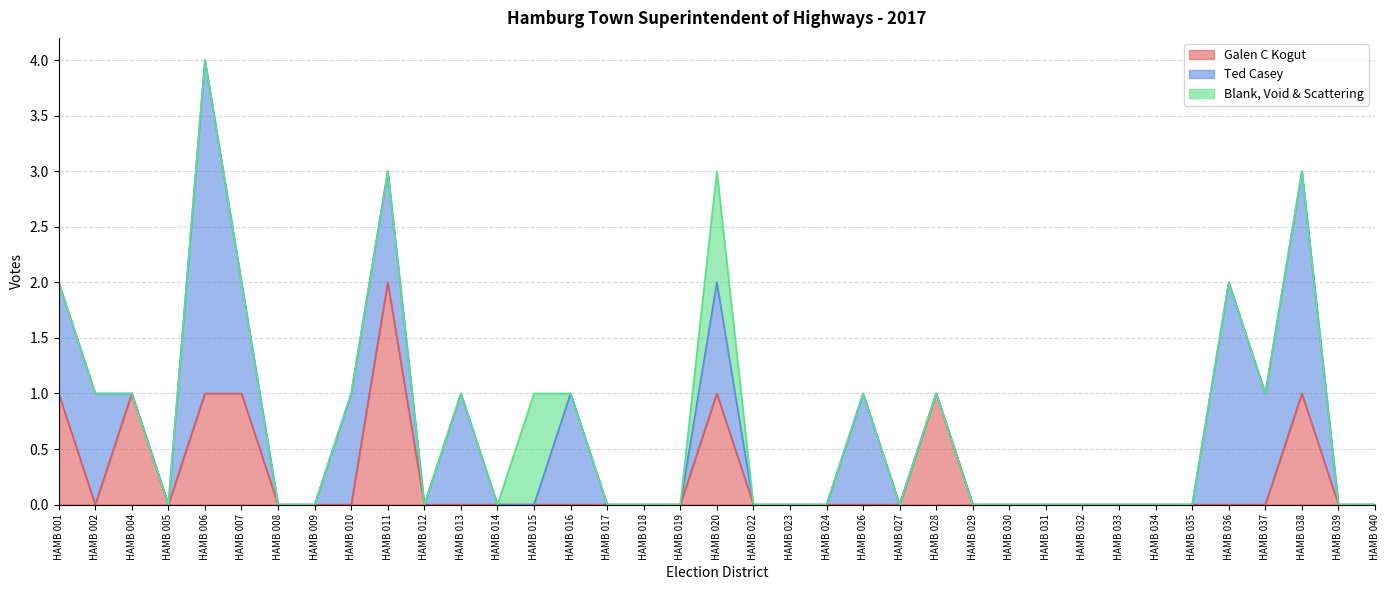

Where is Ted Casey nearest to the value 1?

HAMB 001